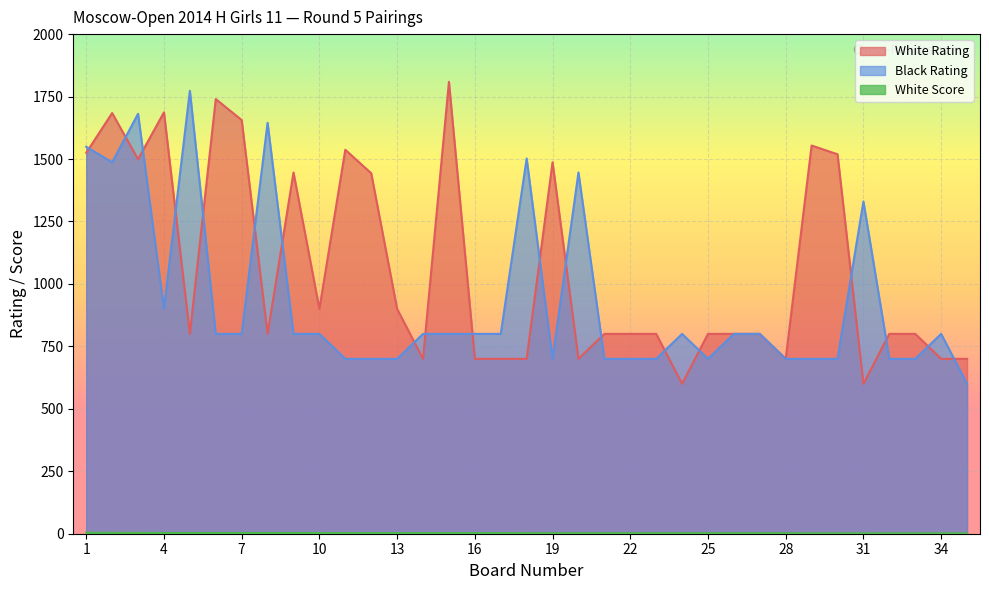

What is the sum of the White Score values at 2 and 25?

5.5